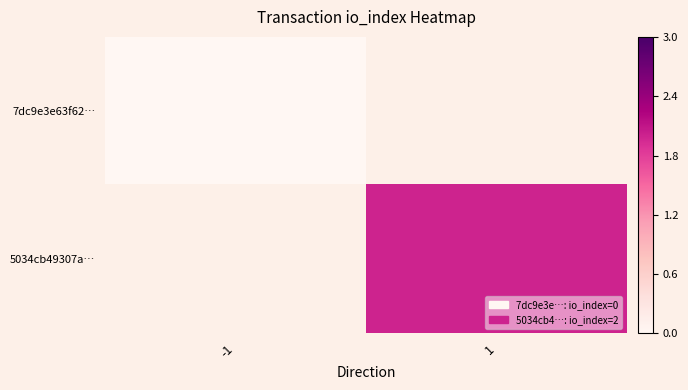

How many positive values does the 5034cb49307a… series have?

1